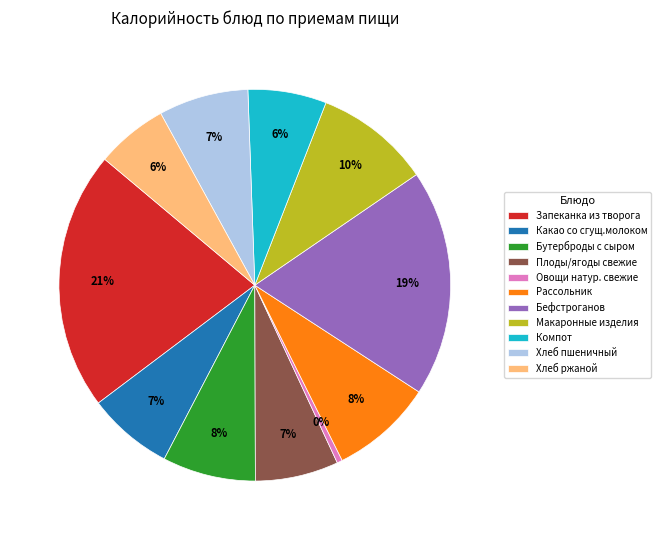

Is there any slice that represents more than half of the pie?

No